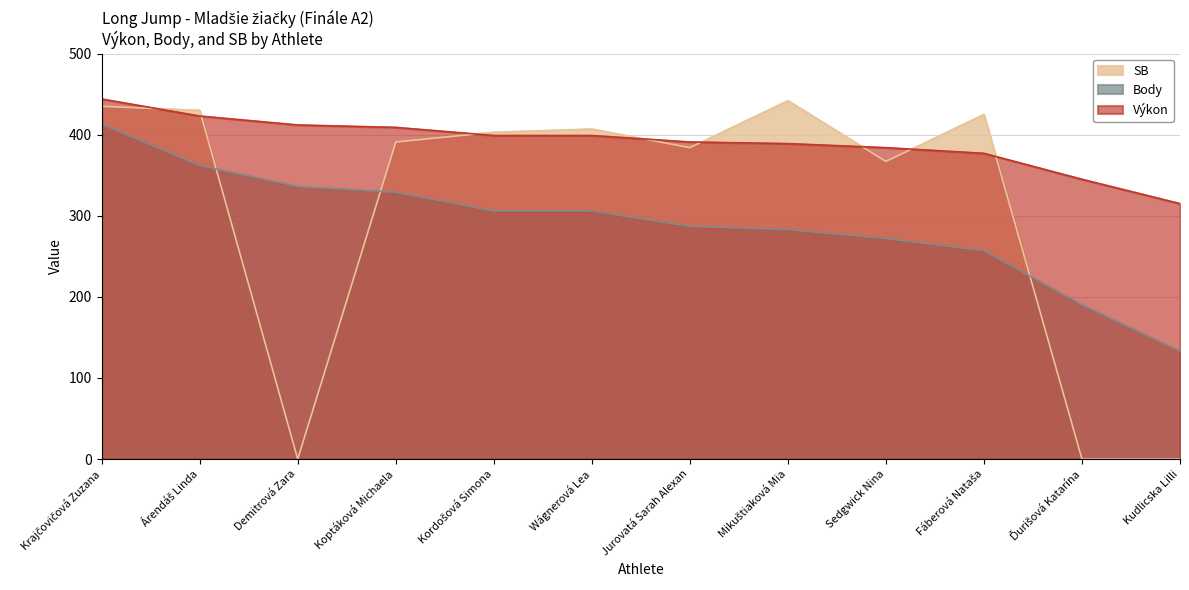

What are all the series names shown in the legend?

SB, Body, Výkon